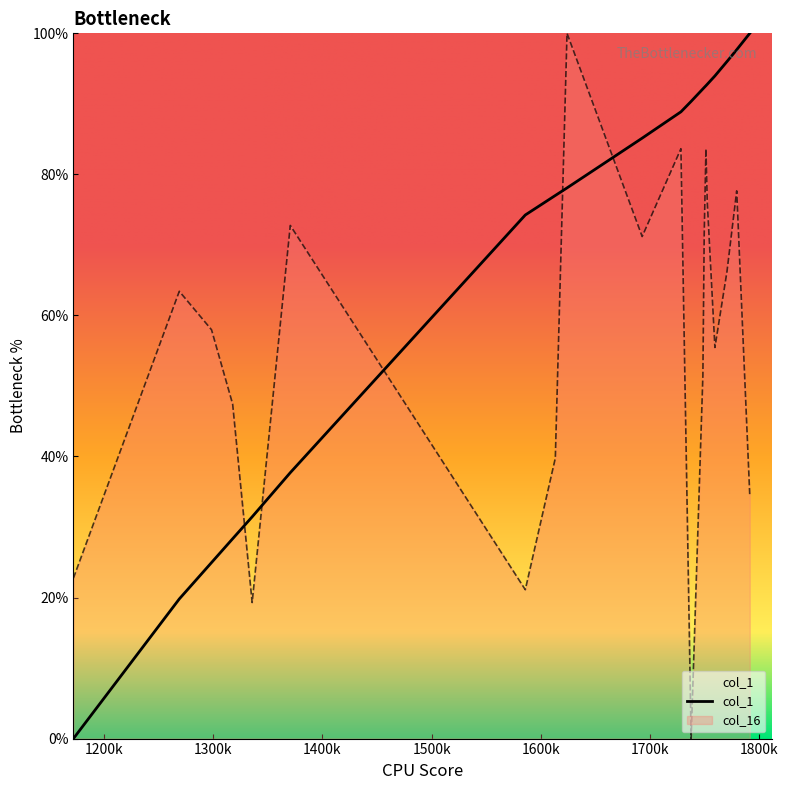

Which label corresponds to the smallest value in the chart?

1172053